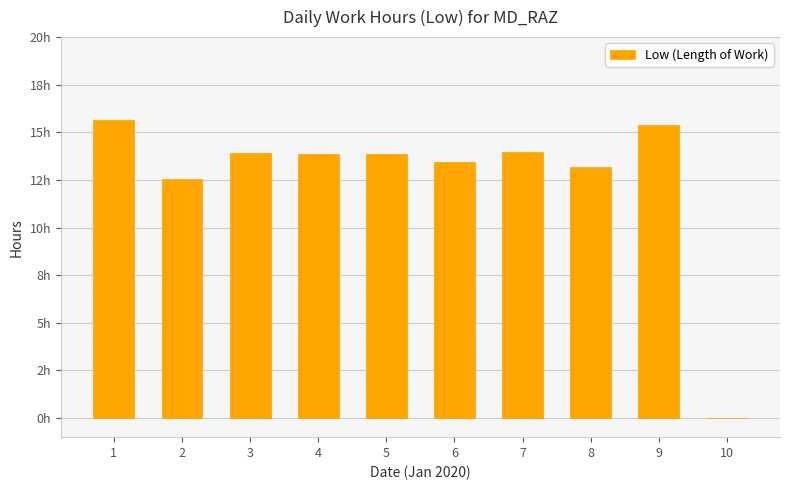

Reading left to right, what are all the values shown in this chart?

15.7	12.5	13.9	13.9	13.8	13.5	14.0	13.2	15.4	0.0